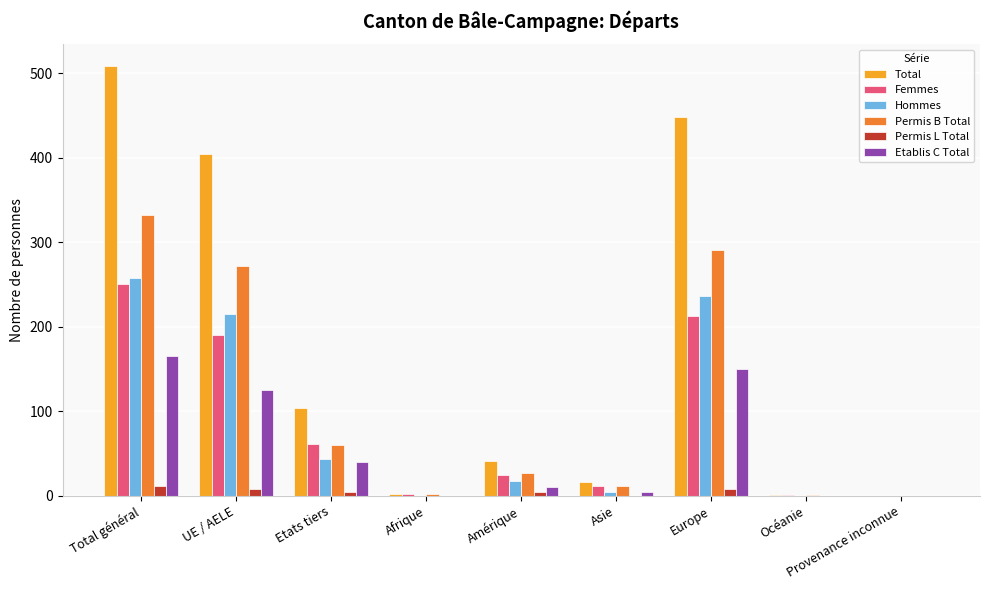

How many distinct data groups are displayed?

6